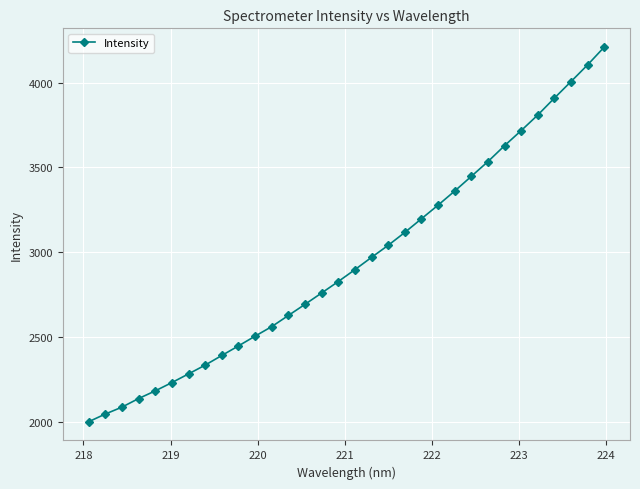

True or false: there are more than 2 points higher than both neighbors.

False